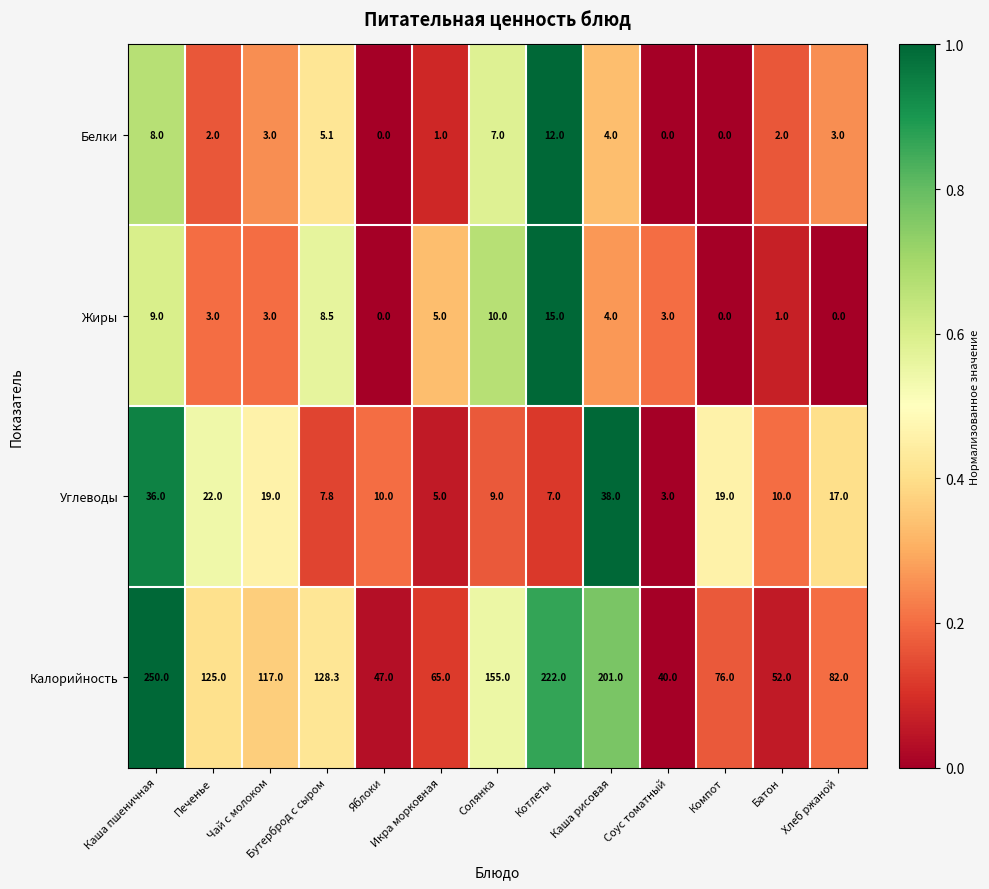

What is the difference between the second highest and minimum values in the Белки series?

8.0